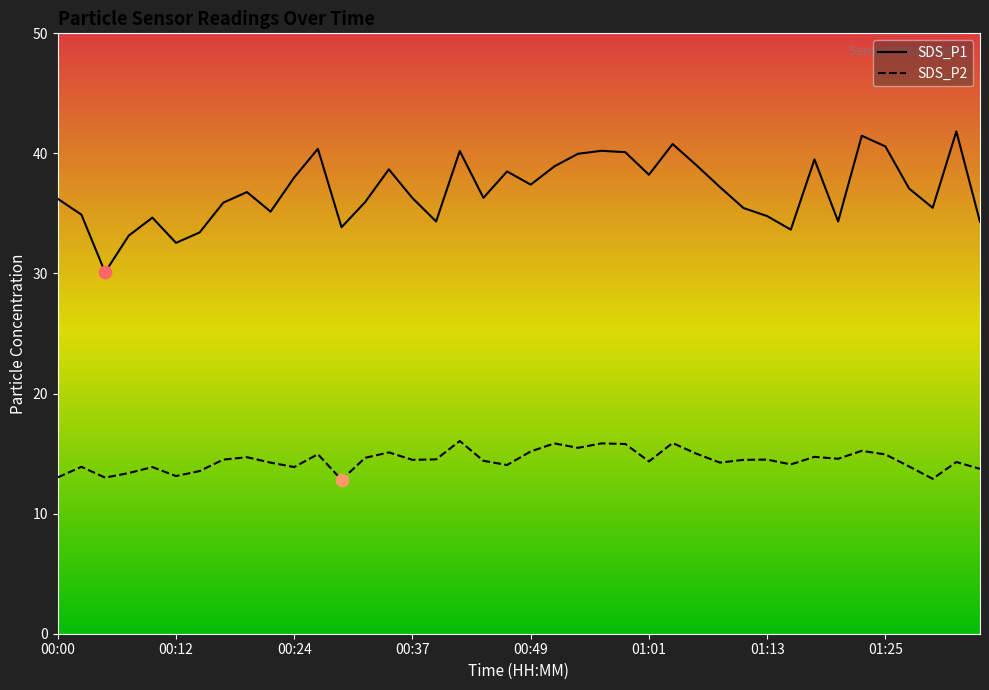

Which series has the largest Y range (max minus min)?

SDS_P1